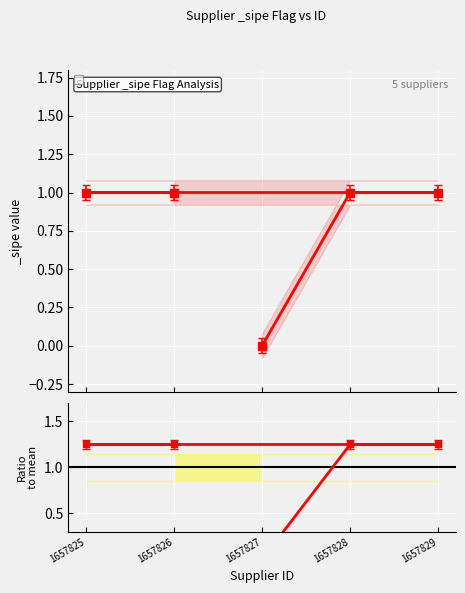

What is the sum of all values?

5.0